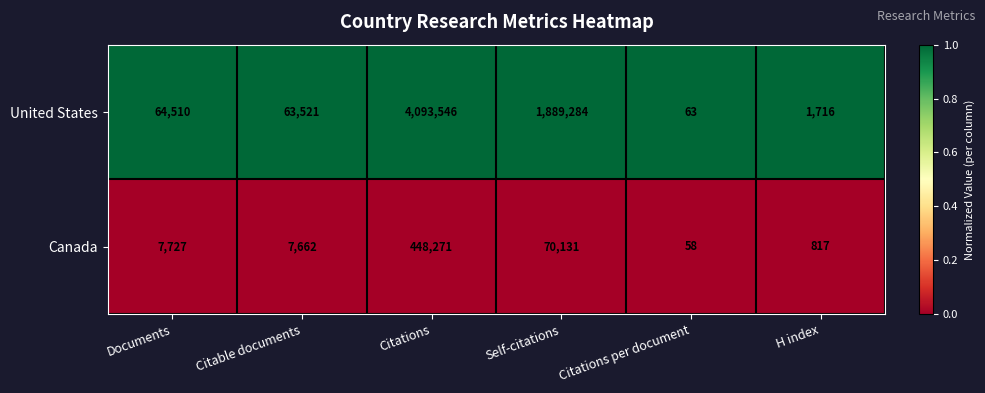

At Self-citations, list the series in order from largest to smallest.

United States, Canada